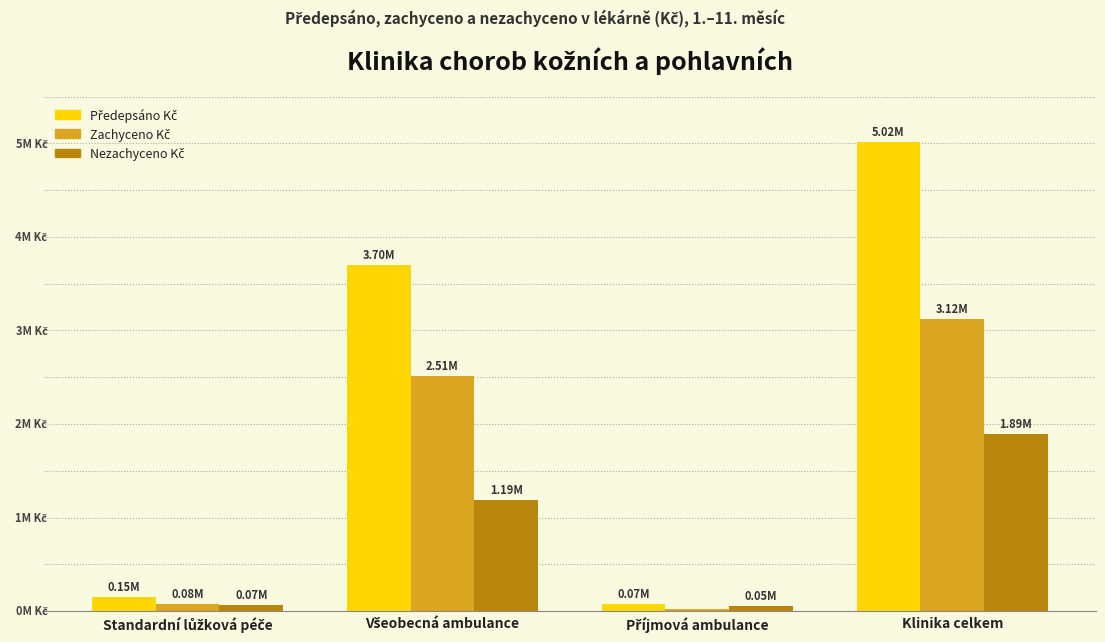

Rank the series at Příjmová ambulance from lowest to highest value.

Zachyceno Kč, Nezachyceno Kč, Předepsáno Kč